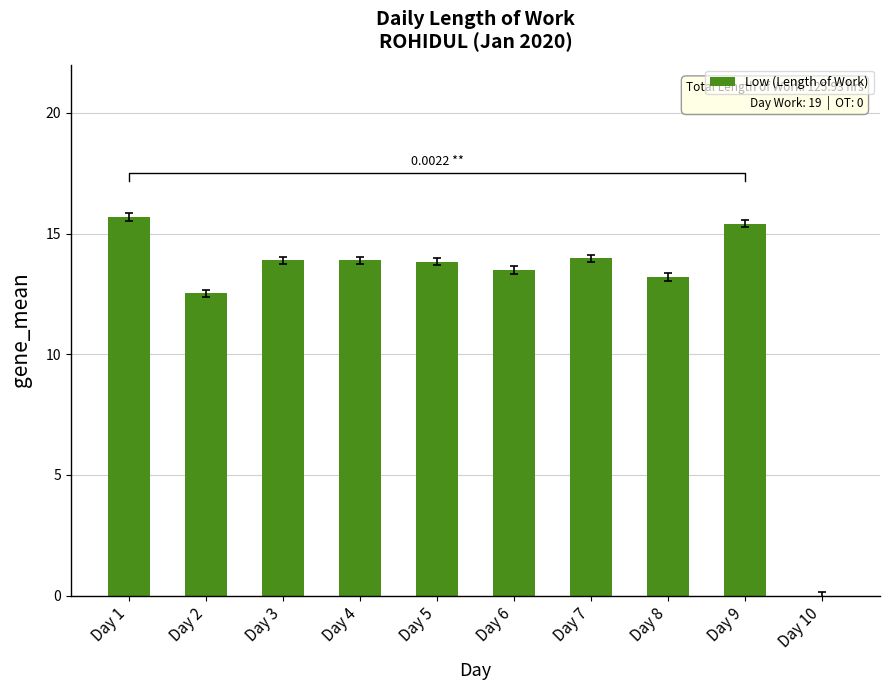

What is the sum of the values at Day 1 and Day 4?

29.6